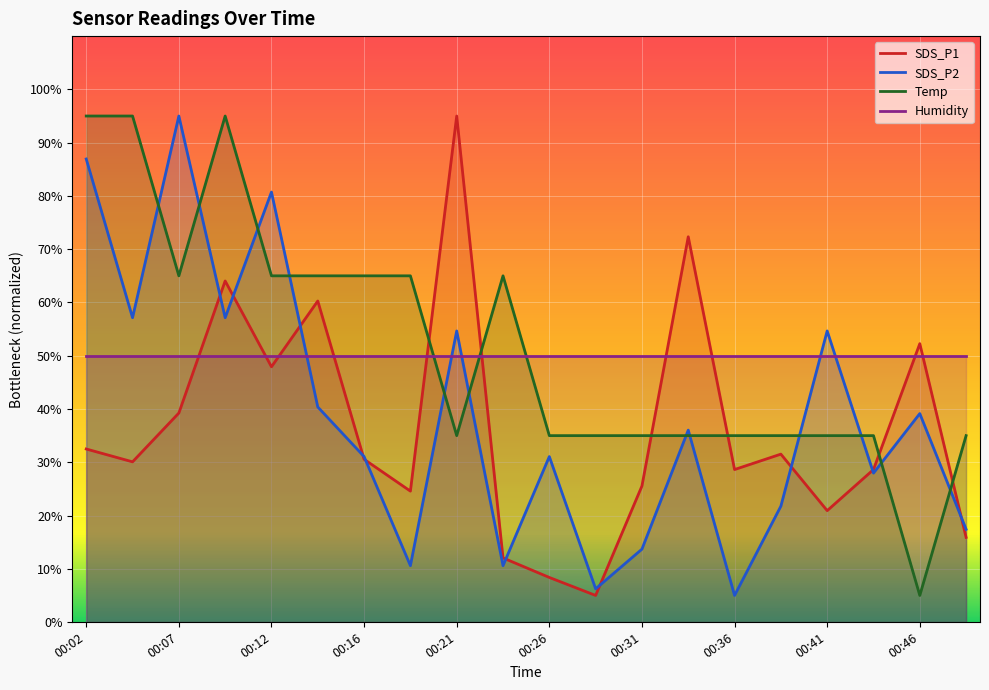

Does the chart display data point markers on the line(s)?

No